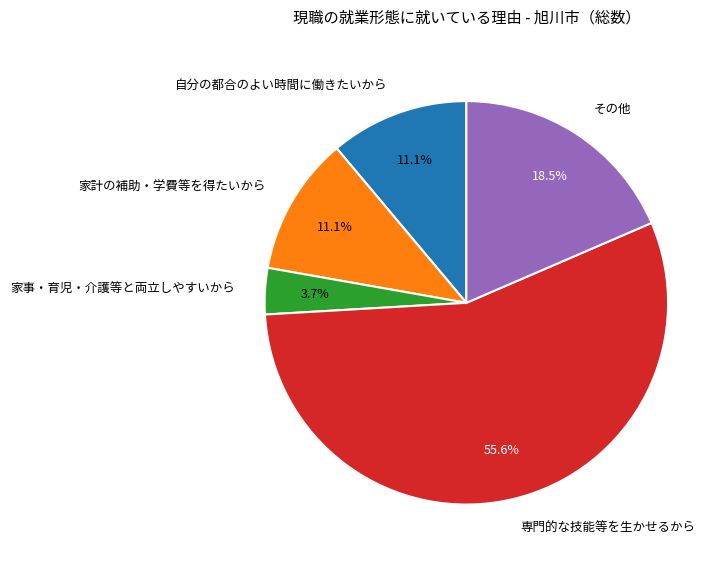

Which category has the smallest portion of the pie?

家事・育児・介護等と両立しやすいから